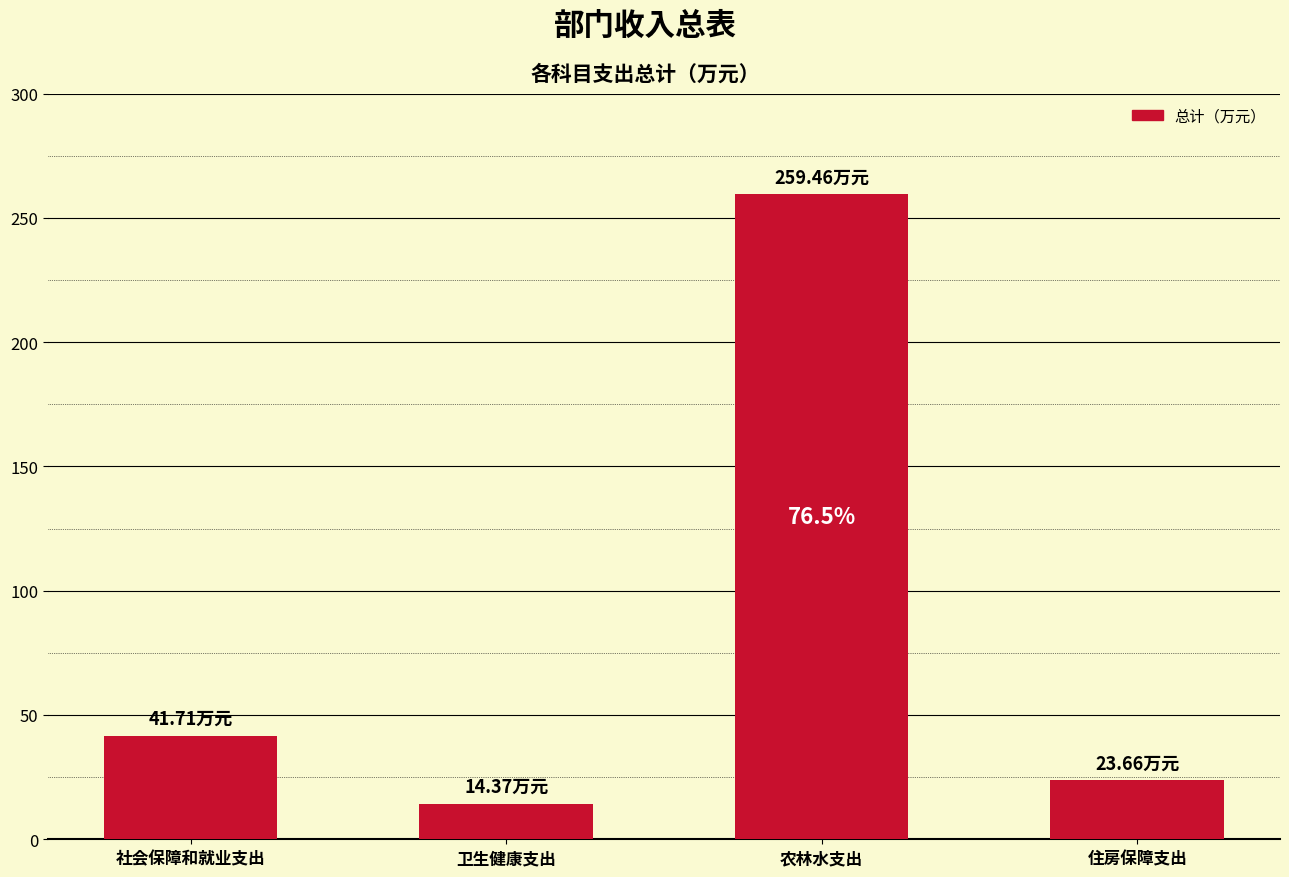

The chart shows a value of 14.4 at 卫生健康支出. True or false?

True